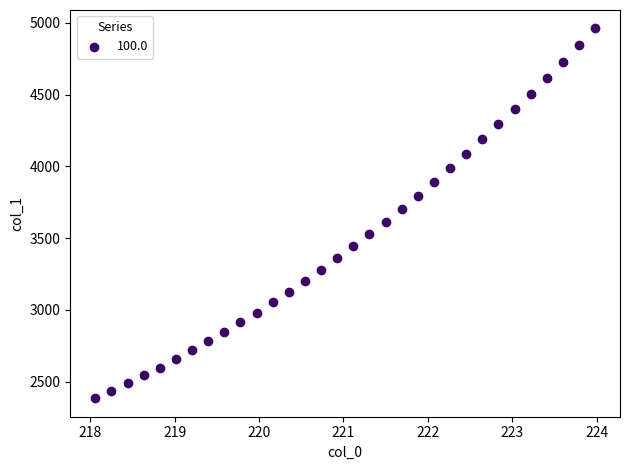

What is the range of X values (max minus min)?

5.9